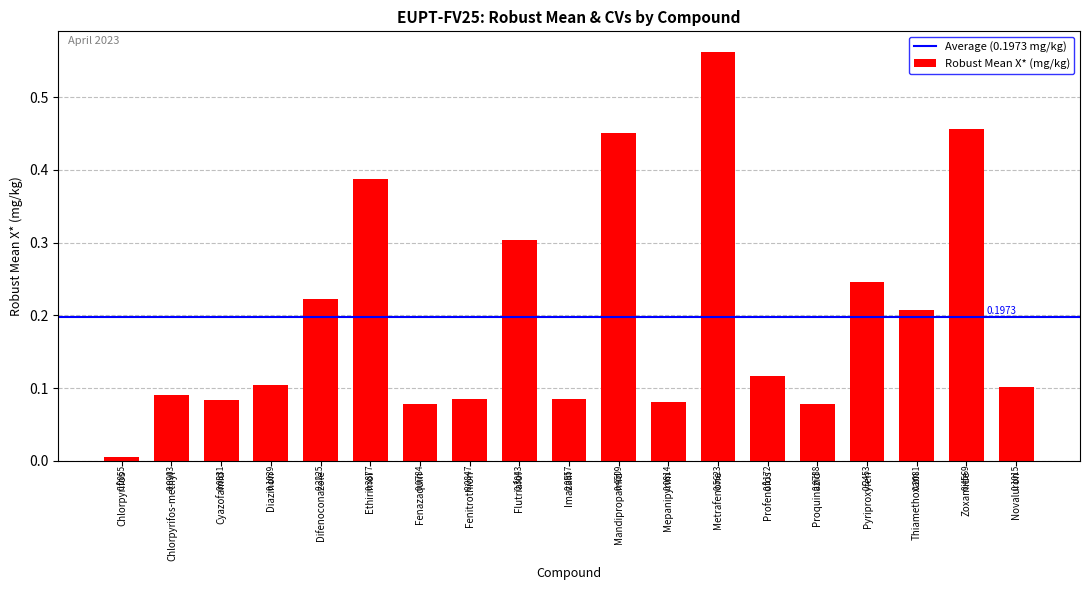

What is the label of the 4th bar from the right?

Pyriproxyfen